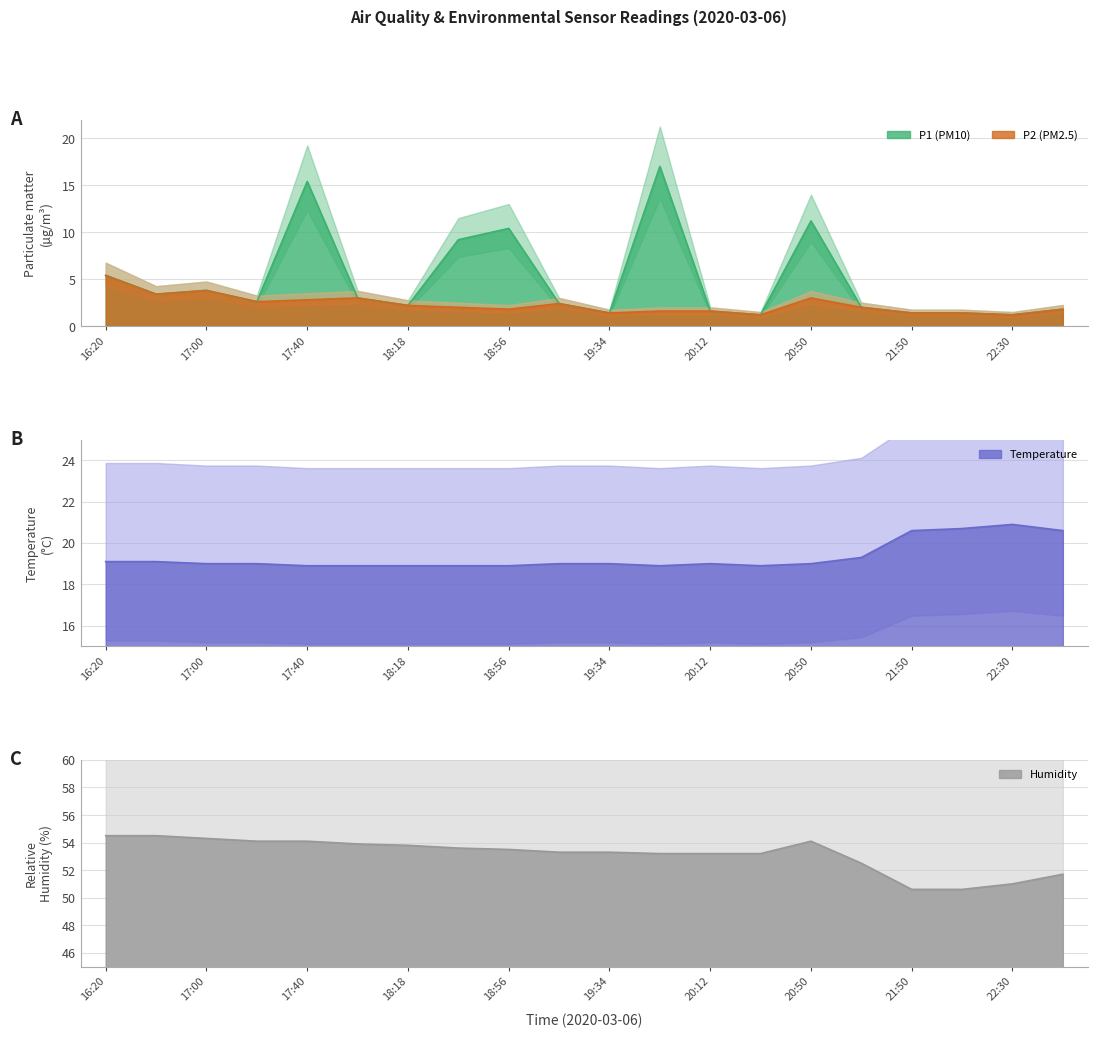

Is it true that Temp equals 18.9 at 17:59?

True